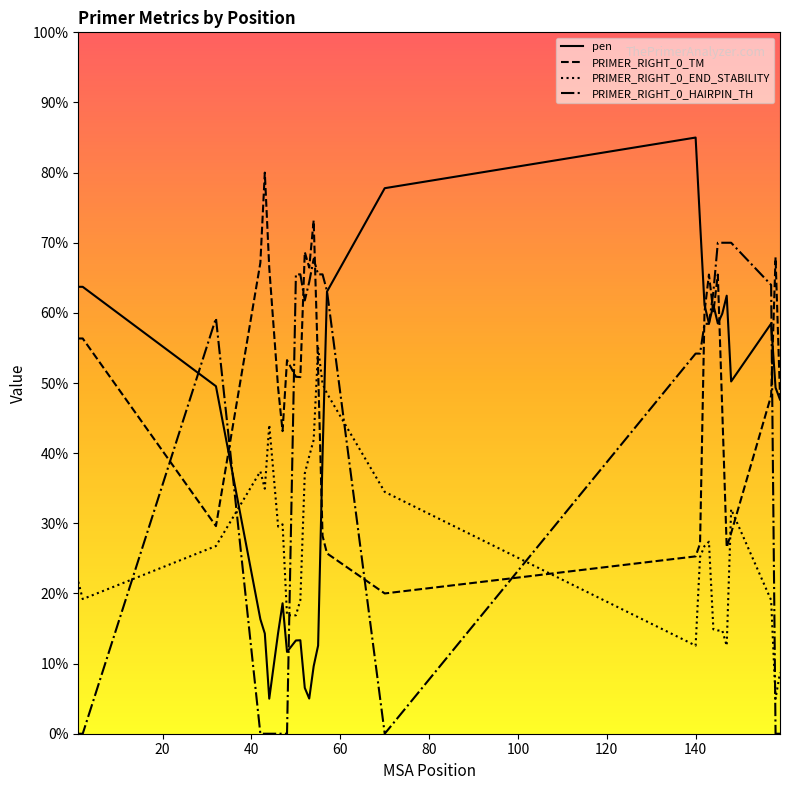

In PRIMER_RIGHT_0_HAIRPIN_TH, how many points are higher than both neighbors (excluding endpoints)?

2